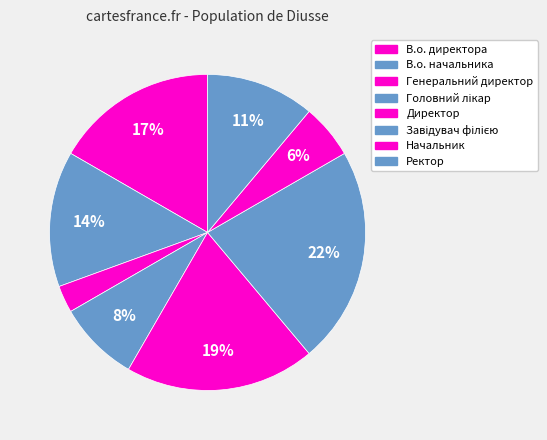

What percentage is the В.о. начальника slice, to the nearest percent?

14%